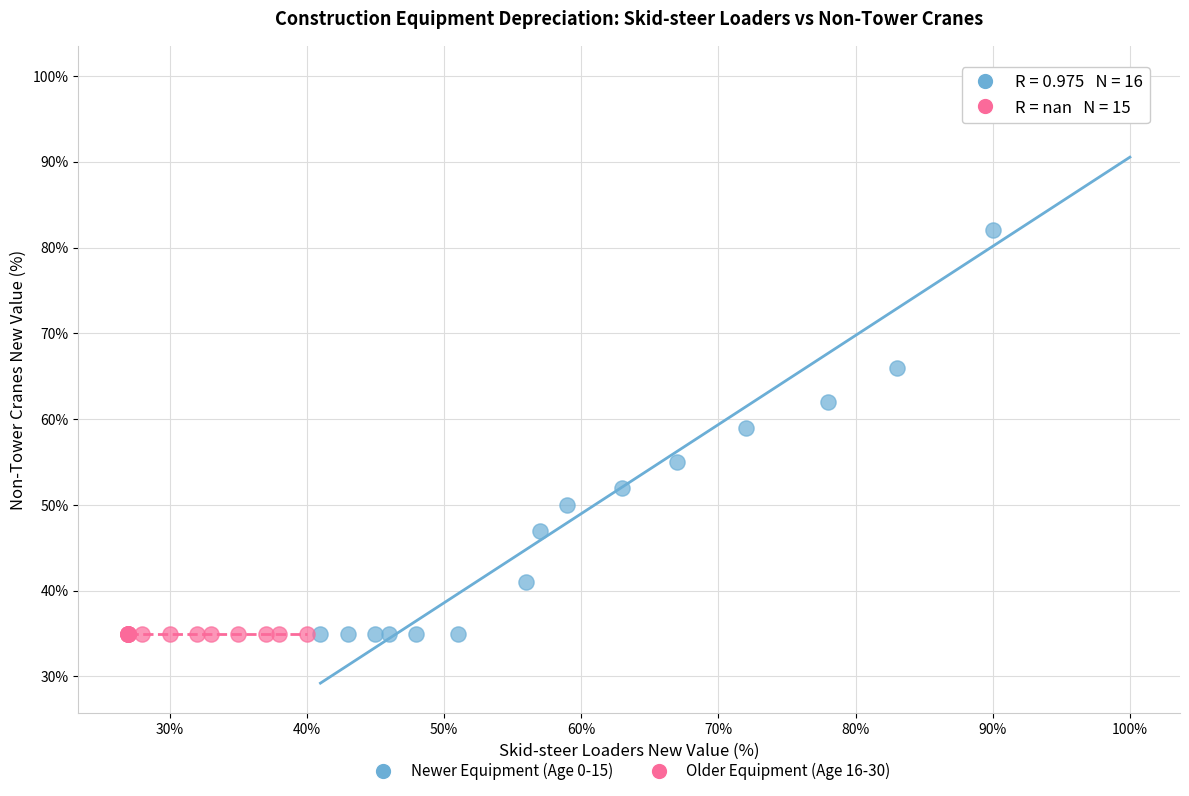

Which series reaches the maximum Y coordinate?

Newer Equipment (Age 0-15)